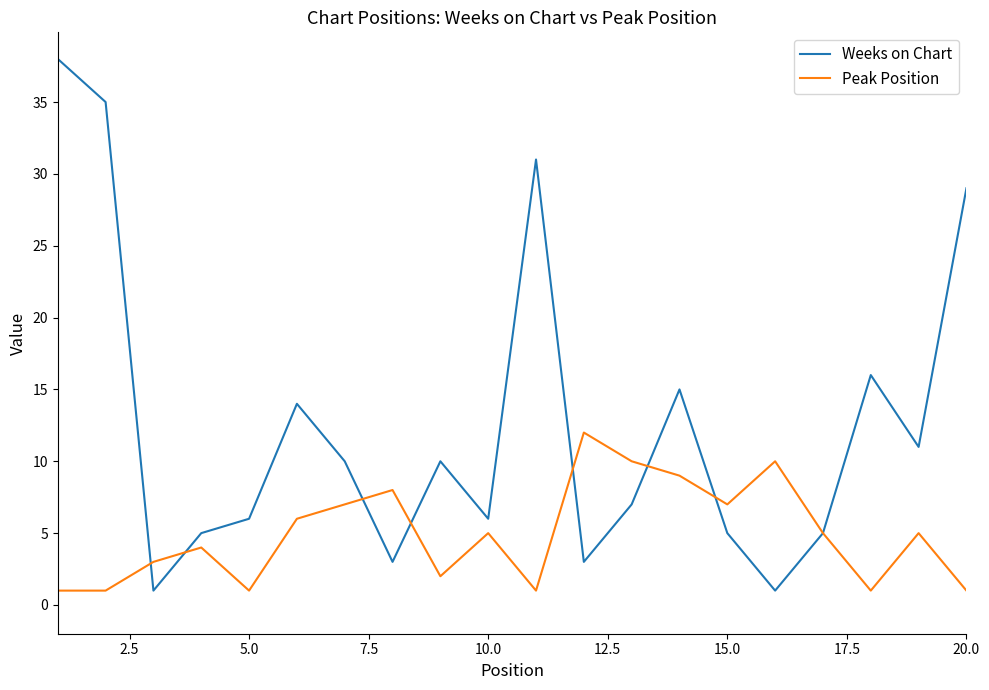

Which series has the largest range (max minus min)?

Weeks on Chart